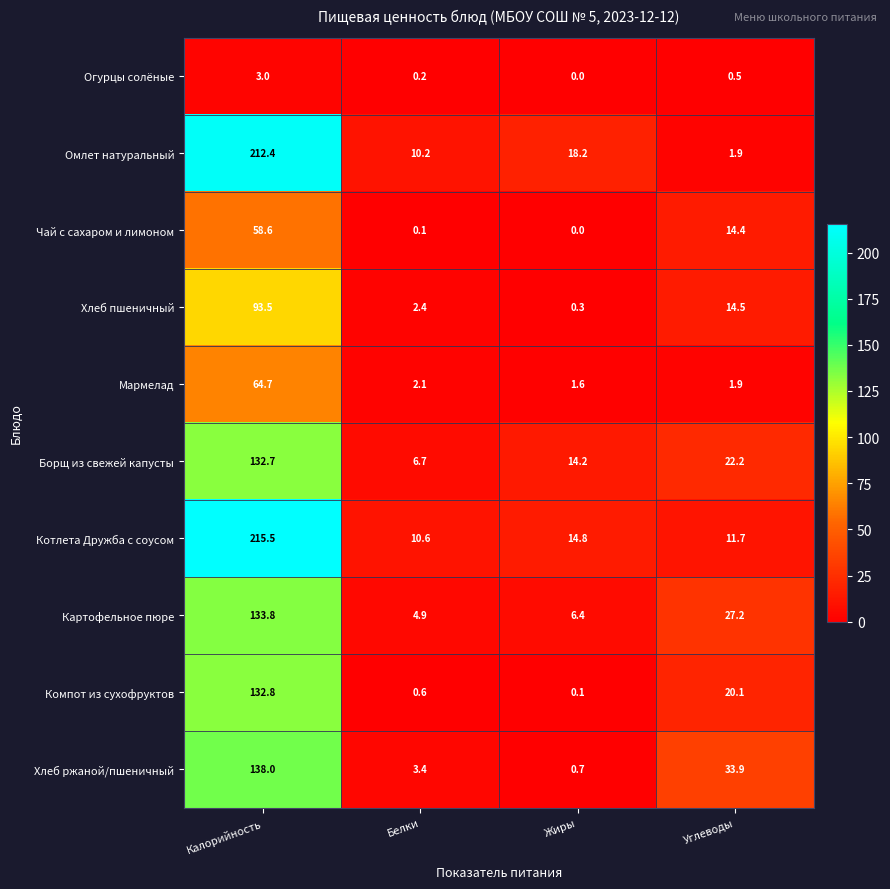

Is it true that Борщ из свежей капусты equals 41.0 at Калорийность?

False